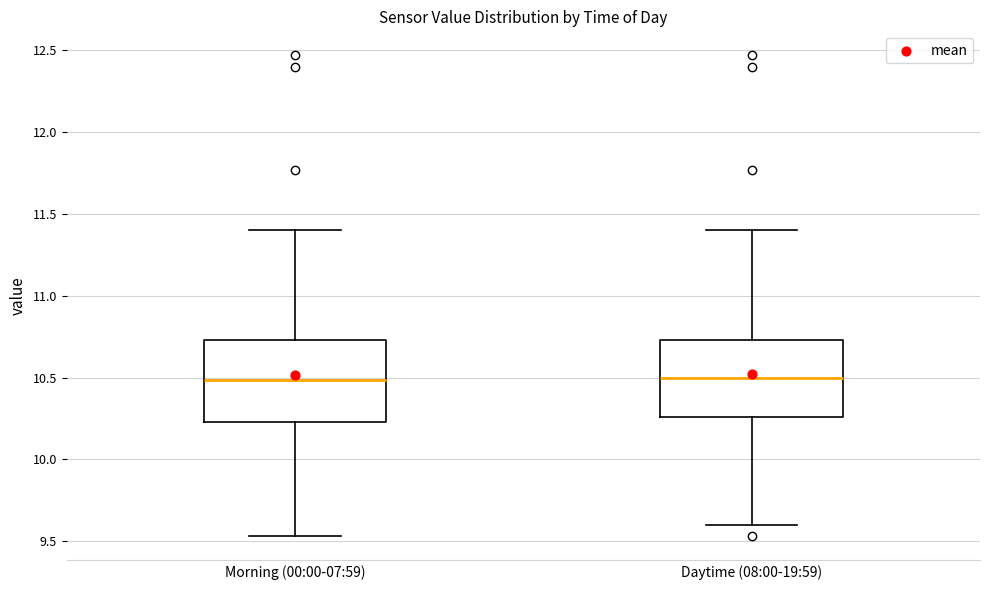

Reading left to right, transcribe this box plot: for each box, give where its median line is, the range the box spans, and where its two whiskers end, as read against the y-axis. The values are not printed on the chart, so give them approximately, as read against the axis.

Morning (00:00-07:59): median 10.50, box 10.25 to 10.75, whiskers 9.55 to 11.40
Daytime (08:00-19:59): median 10.50, box 10.25 to 10.75, whiskers 9.60 to 11.40